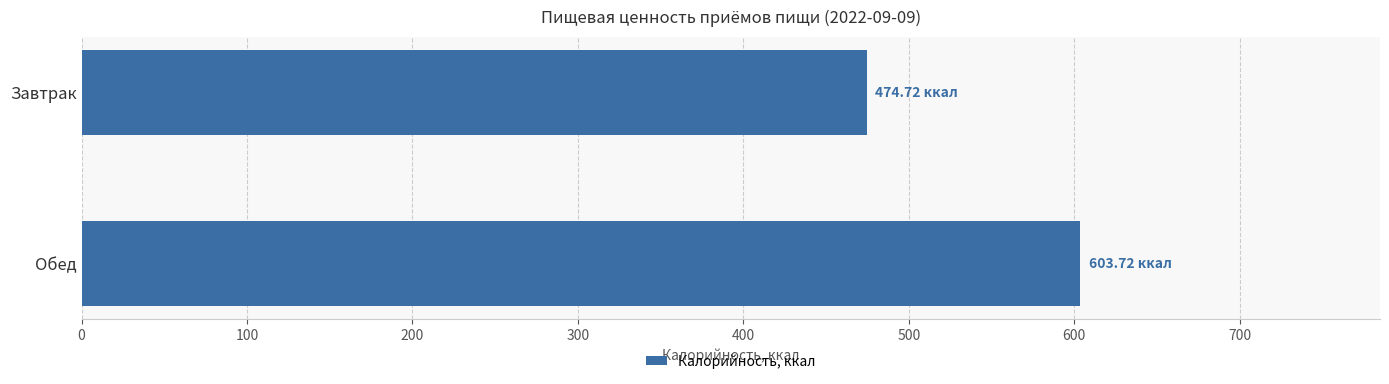

How many distinct data groups are displayed?

1